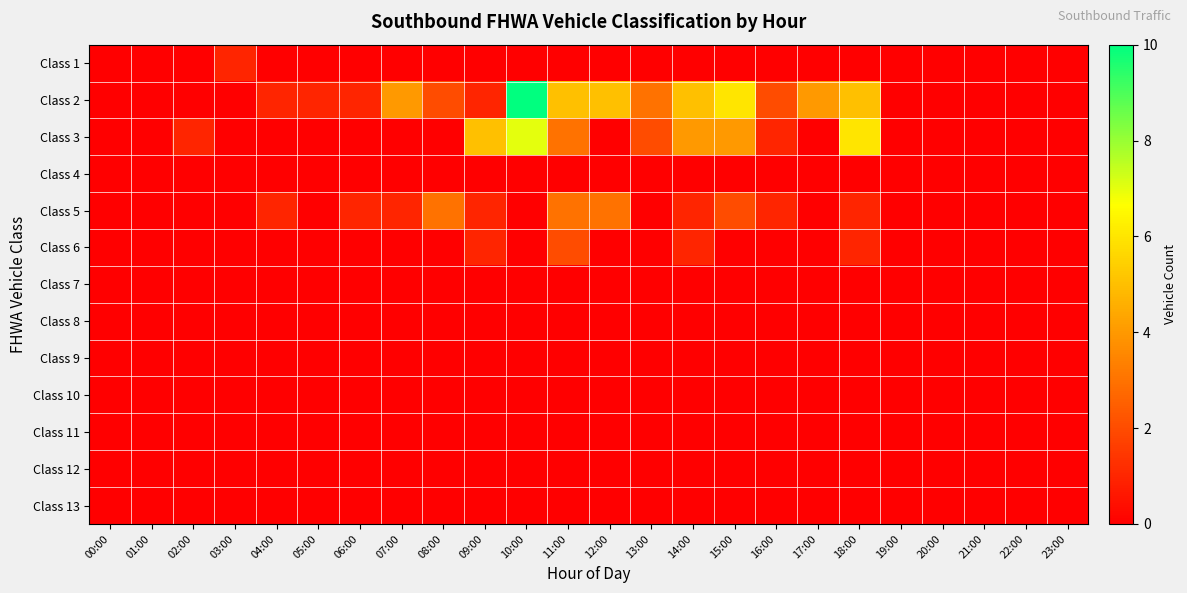

Rank the series by their maximum value, from lowest to highest.

Class 4, Class 7, Class 8, Class 9, Class 10, Class 11, Class 12, Class 13, Class 1, Class 6, Class 5, Class 3, Class 2